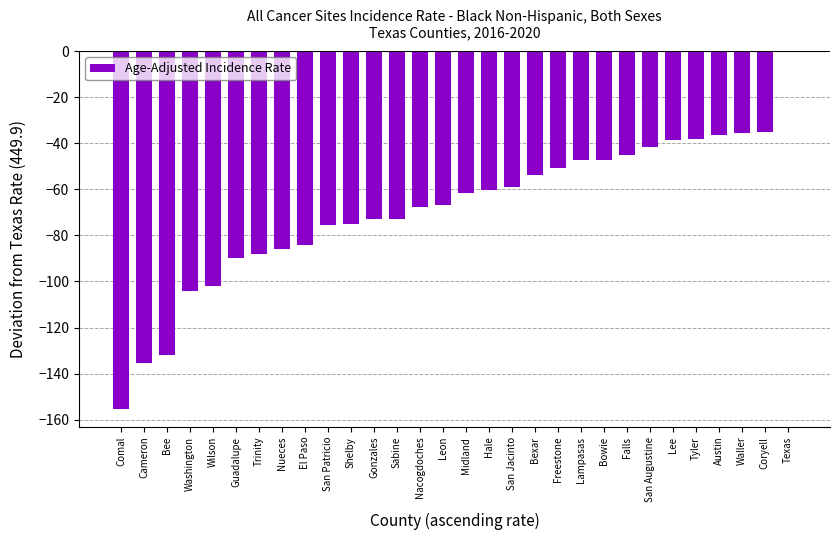

What is the change in value from Midland to Bexar?

+8.0